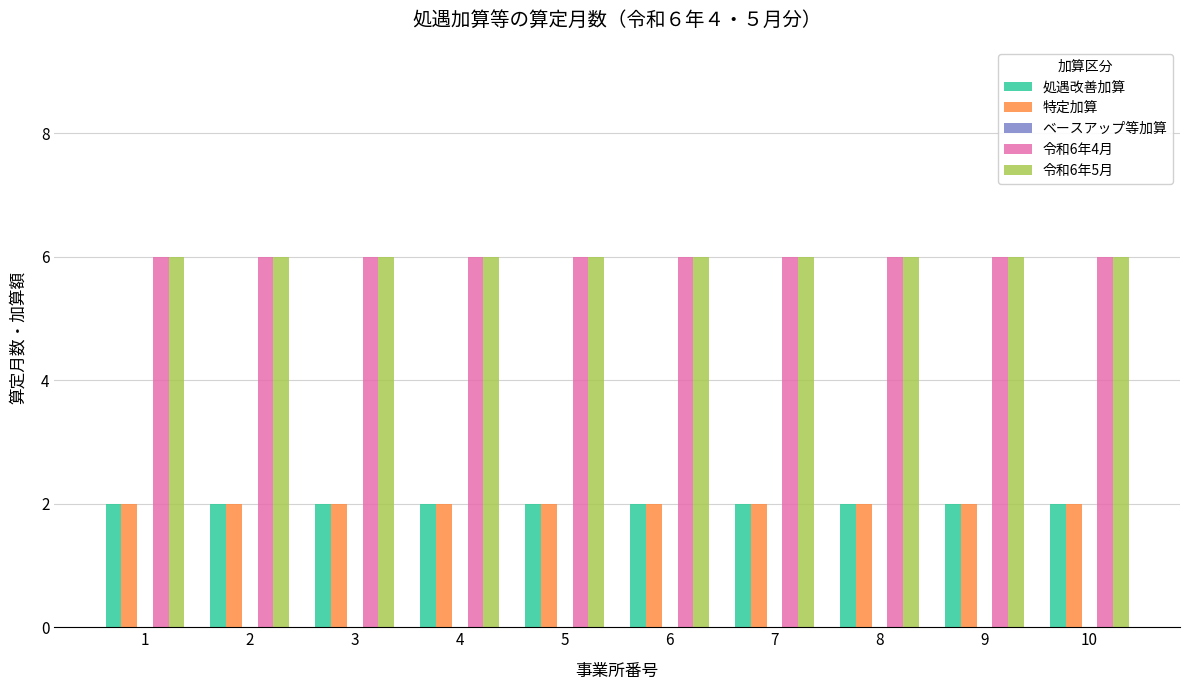

What is the sum of all 特定加算 values?

20